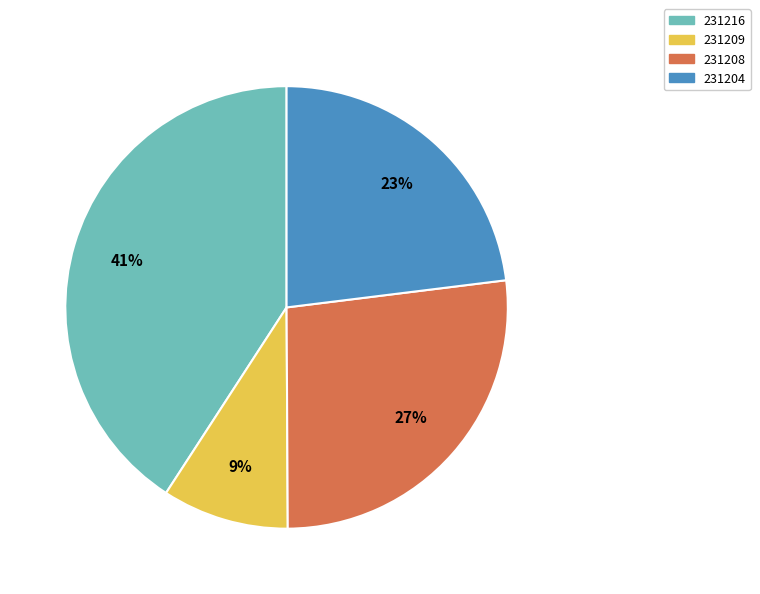

What is the largest slice in the pie chart?

231216